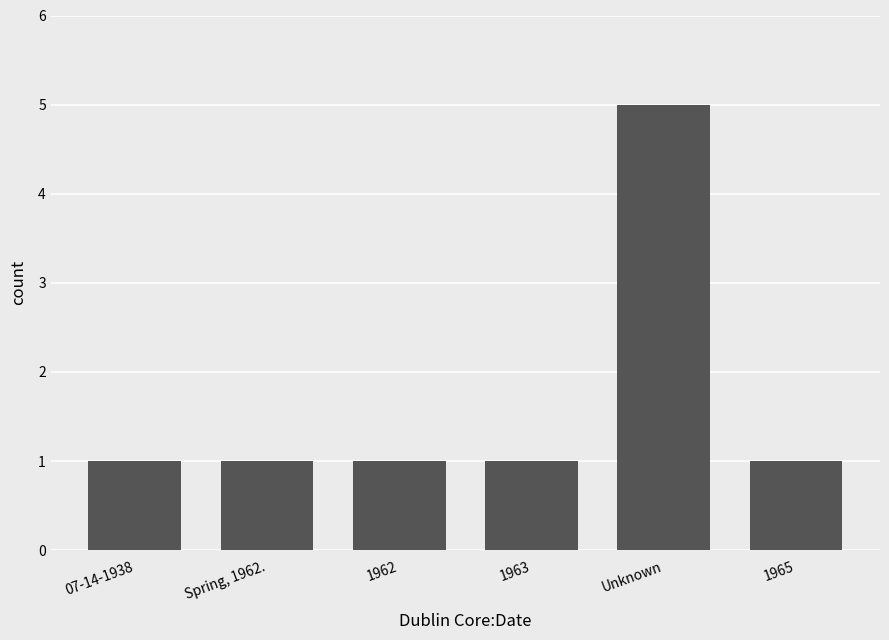

What is the label of the 4th bar from the right?

1962